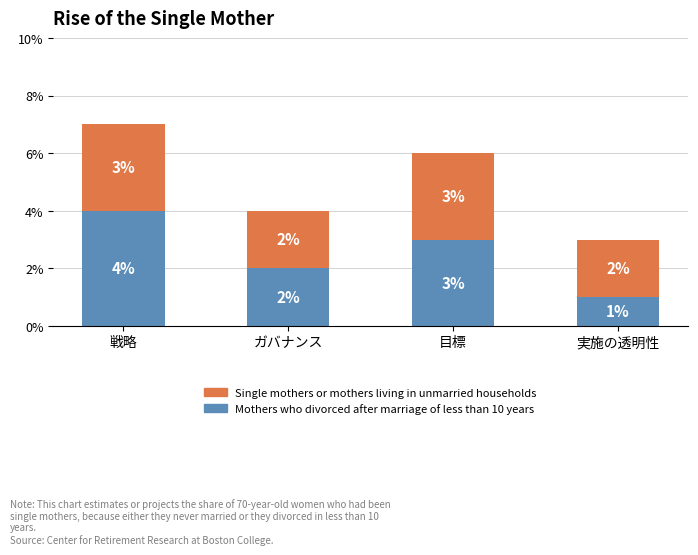

Where is Mothers who divorced after marriage of less than 10 years nearest to the value 2?

ガバナンス